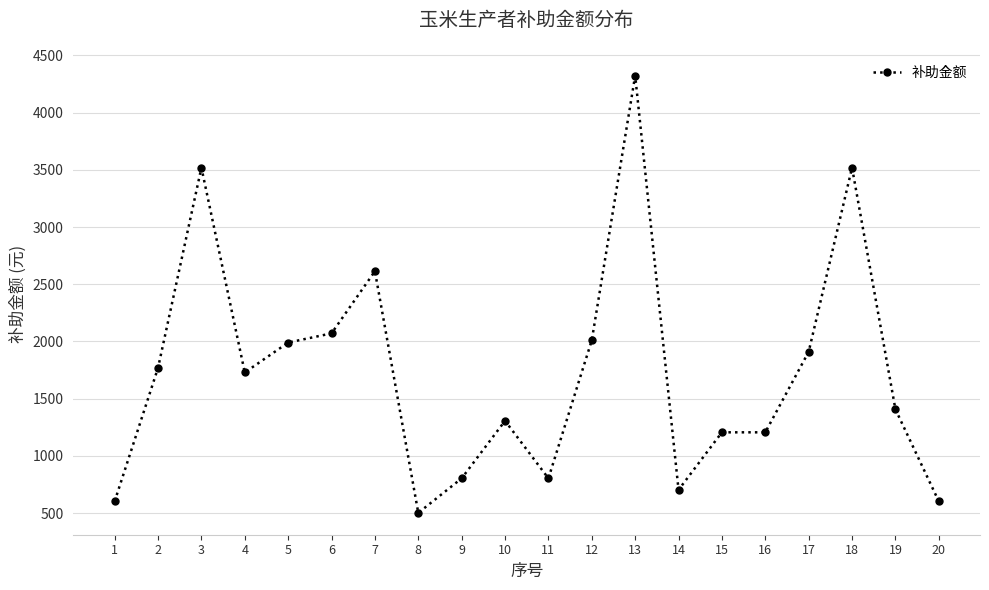

At which category does the data reach its first local valley?

4